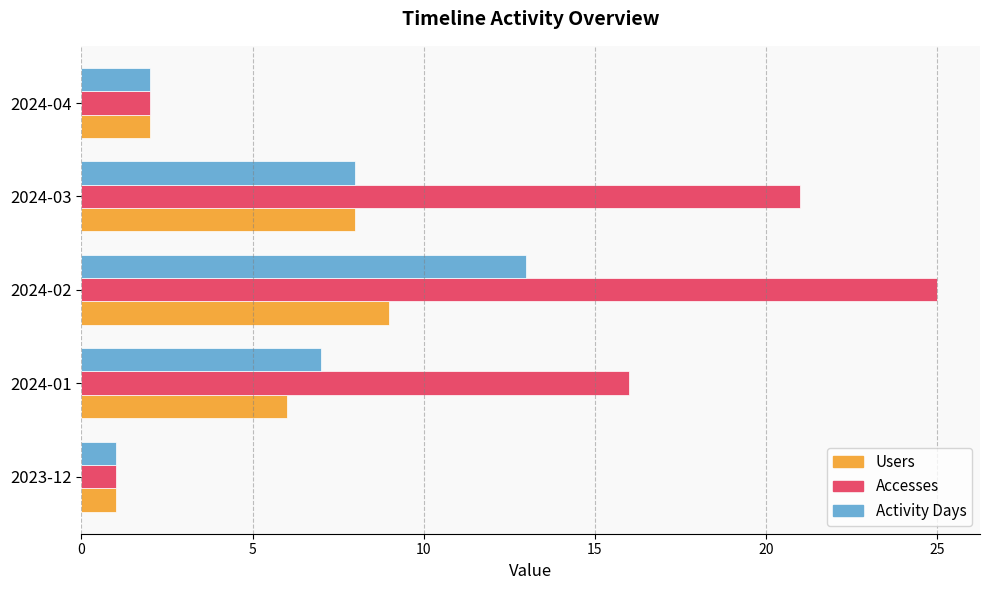

Which series has the largest total across all categories?

Accesses